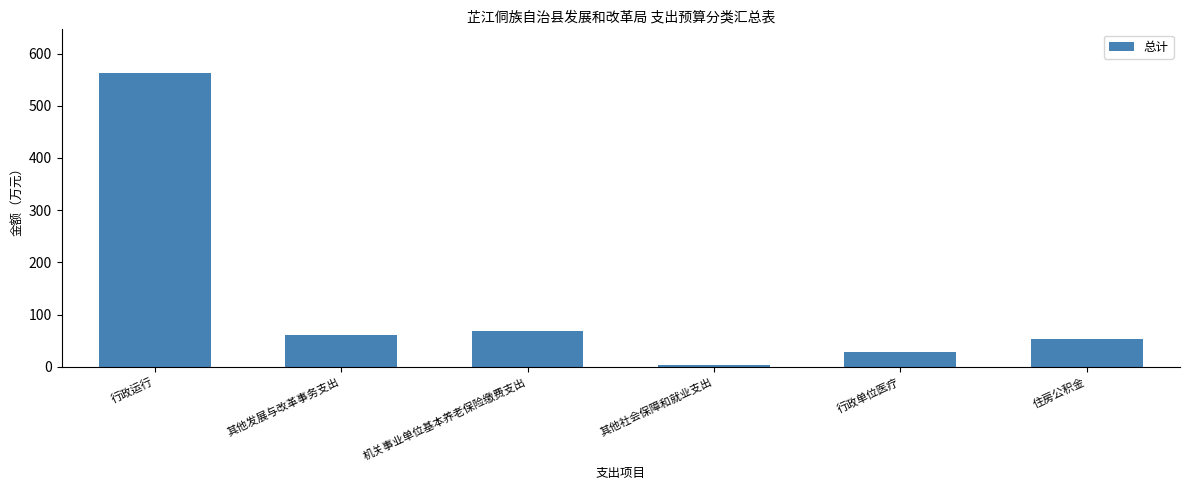

What is the value of the 5th bar from the left?

28.8